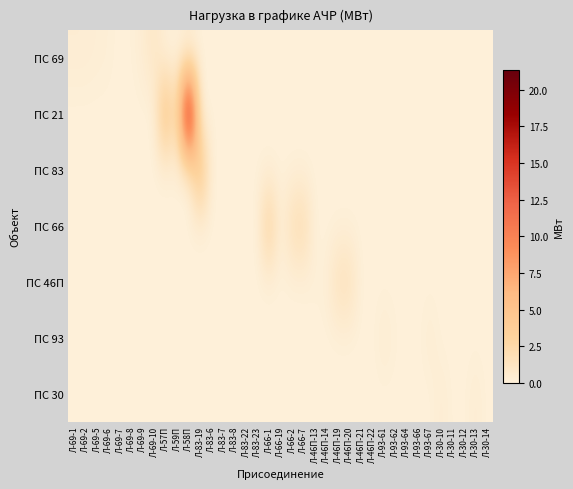

Reading left to right, extract all data points from this chart.

ПС 69: Л-69-1=0.3	Л-69-2=0.3	Л-69-5=0.2	Л-69-6=0.2	Л-69-7=0.0	Л-69-8=0.1	Л-69-9=0.4	Л-69-10=1.1	Л-57П=0.0	Л-59П=0.0	Л-58П=0.0	Л-83-19=0.0	Л-83-6=0.0	Л-83-7=0.0	Л-83-8=0.0	Л-83-22=0.0	Л-83-23=0.0	Л-66-1=0.0	Л-66-19=0.0	Л-66-2=0.0	Л-66-7=0.0	Л-46П-13=0.0	Л-46П-14=0.0	Л-46П-19=0.0	Л-46П-20=0.0	Л-46П-21=0.0	Л-46П-22=0.0	Л-93-61=0.0	Л-93-62=0.0	Л-93-64=0.0	Л-93-66=0.0	Л-93-67=0.0	Л-30-10=0.0	Л-30-11=0.0	Л-30-12=0.0	Л-30-13=0.0	Л-30-14=0.0
ПС 21: Л-69-1=0.0	Л-69-2=0.0	Л-69-5=0.0	Л-69-6=0.0	Л-69-7=0.0	Л-69-8=0.0	Л-69-9=0.0	Л-69-10=0.0	Л-57П=5.7	Л-59П=1.3	Л-58П=21.4	Л-83-19=0.0	Л-83-6=0.0	Л-83-7=0.0	Л-83-8=0.0	Л-83-22=0.0	Л-83-23=0.0	Л-66-1=0.0	Л-66-19=0.0	Л-66-2=0.0	Л-66-7=0.0	Л-46П-13=0.0	Л-46П-14=0.0	Л-46П-19=0.0	Л-46П-20=0.0	Л-46П-21=0.0	Л-46П-22=0.0	Л-93-61=0.0	Л-93-62=0.0	Л-93-64=0.0	Л-93-66=0.0	Л-93-67=0.0	Л-30-10=0.0	Л-30-11=0.0	Л-30-12=0.0	Л-30-13=0.0	Л-30-14=0.0
ПС 83: Л-69-1=0.0	Л-69-2=0.0	Л-69-5=0.0	Л-69-6=0.0	Л-69-7=0.0	Л-69-8=0.0	Л-69-9=0.0	Л-69-10=0.0	Л-57П=0.0	Л-59П=0.0	Л-58П=0.0	Л-83-19=5.5	Л-83-6=0.0	Л-83-7=0.0	Л-83-8=0.0	Л-83-22=0.0	Л-83-23=0.1	Л-66-1=0.0	Л-66-19=0.0	Л-66-2=0.0	Л-66-7=0.0	Л-46П-13=0.0	Л-46П-14=0.0	Л-46П-19=0.0	Л-46П-20=0.0	Л-46П-21=0.0	Л-46П-22=0.0	Л-93-61=0.0	Л-93-62=0.0	Л-93-64=0.0	Л-93-66=0.0	Л-93-67=0.0	Л-30-10=0.0	Л-30-11=0.0	Л-30-12=0.0	Л-30-13=0.0	Л-30-14=0.0
ПС 66: Л-69-1=0.0	Л-69-2=0.0	Л-69-5=0.0	Л-69-6=0.0	Л-69-7=0.0	Л-69-8=0.0	Л-69-9=0.0	Л-69-10=0.0	Л-57П=0.0	Л-59П=0.0	Л-58П=0.0	Л-83-19=0.0	Л-83-6=0.0	Л-83-7=0.0	Л-83-8=0.0	Л-83-22=0.0	Л-83-23=0.0	Л-66-1=3.6	Л-66-19=0.0	Л-66-2=1.9	Л-66-7=2.3	Л-46П-13=0.0	Л-46П-14=0.0	Л-46П-19=0.0	Л-46П-20=0.0	Л-46П-21=0.0	Л-46П-22=0.0	Л-93-61=0.0	Л-93-62=0.0	Л-93-64=0.0	Л-93-66=0.0	Л-93-67=0.0	Л-30-10=0.0	Л-30-11=0.0	Л-30-12=0.0	Л-30-13=0.0	Л-30-14=0.0
ПС 46П: Л-69-1=0.0	Л-69-2=0.0	Л-69-5=0.0	Л-69-6=0.0	Л-69-7=0.0	Л-69-8=0.0	Л-69-9=0.0	Л-69-10=0.0	Л-57П=0.0	Л-59П=0.0	Л-58П=0.0	Л-83-19=0.0	Л-83-6=0.0	Л-83-7=0.0	Л-83-8=0.0	Л-83-22=0.0	Л-83-23=0.0	Л-66-1=0.0	Л-66-19=0.0	Л-66-2=0.0	Л-66-7=0.0	Л-46П-13=0.1	Л-46П-14=0.2	Л-46П-19=1.6	Л-46П-20=1.7	Л-46П-21=0.0	Л-46П-22=0.0	Л-93-61=0.0	Л-93-62=0.0	Л-93-64=0.0	Л-93-66=0.0	Л-93-67=0.0	Л-30-10=0.0	Л-30-11=0.0	Л-30-12=0.0	Л-30-13=0.0	Л-30-14=0.0
ПС 93: Л-69-1=0.0	Л-69-2=0.0	Л-69-5=0.0	Л-69-6=0.0	Л-69-7=0.0	Л-69-8=0.0	Л-69-9=0.0	Л-69-10=0.0	Л-57П=0.0	Л-59П=0.0	Л-58П=0.0	Л-83-19=0.0	Л-83-6=0.0	Л-83-7=0.0	Л-83-8=0.0	Л-83-22=0.0	Л-83-23=0.0	Л-66-1=0.0	Л-66-19=0.0	Л-66-2=0.0	Л-66-7=0.0	Л-46П-13=0.0	Л-46П-14=0.0	Л-46П-19=0.0	Л-46П-20=0.0	Л-46П-21=0.0	Л-46П-22=0.0	Л-93-61=0.5	Л-93-62=0.1	Л-93-64=0.0	Л-93-66=0.0	Л-93-67=0.4	Л-30-10=0.0	Л-30-11=0.0	Л-30-12=0.0	Л-30-13=0.0	Л-30-14=0.0
ПС 30: Л-69-1=0.0	Л-69-2=0.0	Л-69-5=0.0	Л-69-6=0.0	Л-69-7=0.0	Л-69-8=0.0	Л-69-9=0.0	Л-69-10=0.0	Л-57П=0.0	Л-59П=0.0	Л-58П=0.0	Л-83-19=0.0	Л-83-6=0.0	Л-83-7=0.0	Л-83-8=0.0	Л-83-22=0.0	Л-83-23=0.0	Л-66-1=0.0	Л-66-19=0.0	Л-66-2=0.0	Л-66-7=0.0	Л-46П-13=0.0	Л-46П-14=0.0	Л-46П-19=0.0	Л-46П-20=0.0	Л-46П-21=0.0	Л-46П-22=0.0	Л-93-61=0.0	Л-93-62=0.0	Л-93-64=0.0	Л-93-66=0.0	Л-93-67=0.0	Л-30-10=0.4	Л-30-11=0.0	Л-30-12=0.0	Л-30-13=0.4	Л-30-14=0.0